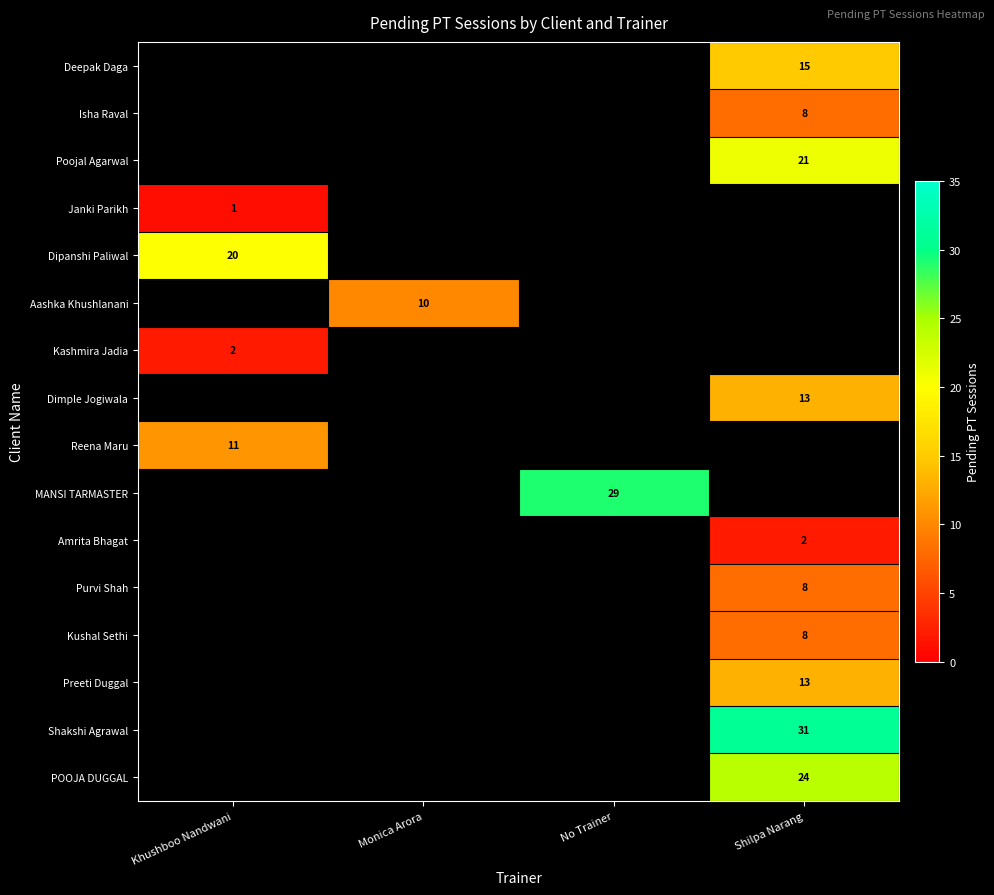

The value of Kashmira Jadia at Khushboo Nandwani is 1. True or false?

False